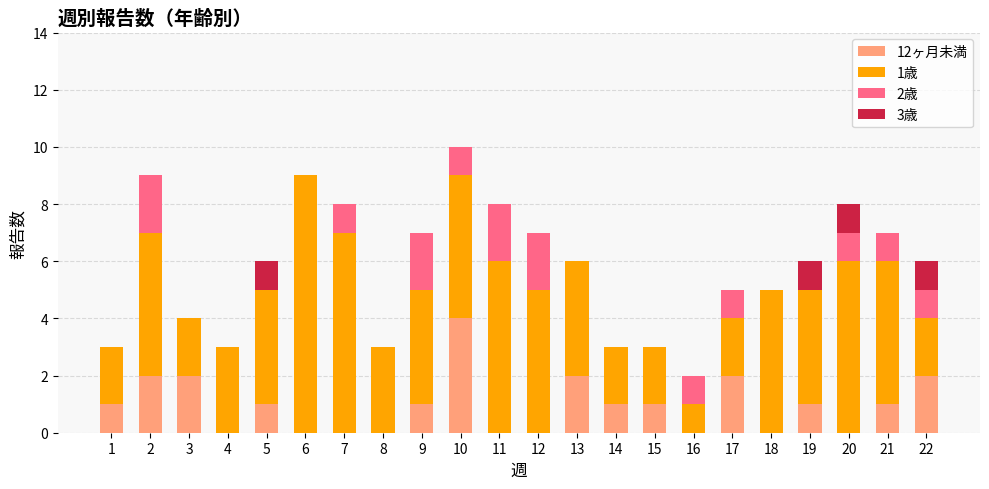

What is the total value across all series at 1?

3